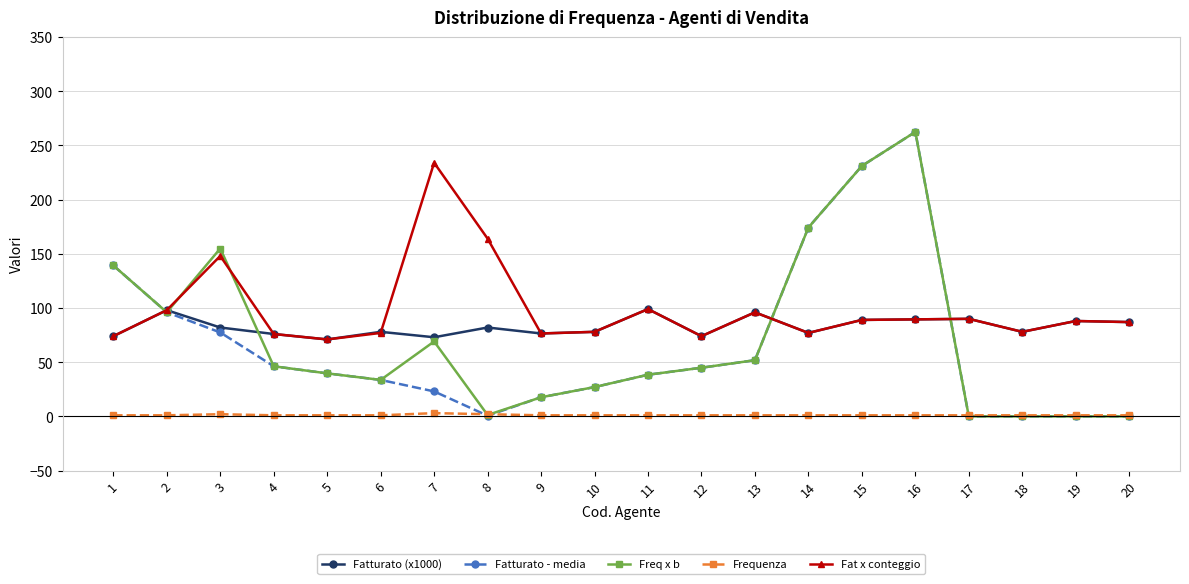

At which category does the chart reach its peak across all series?

16